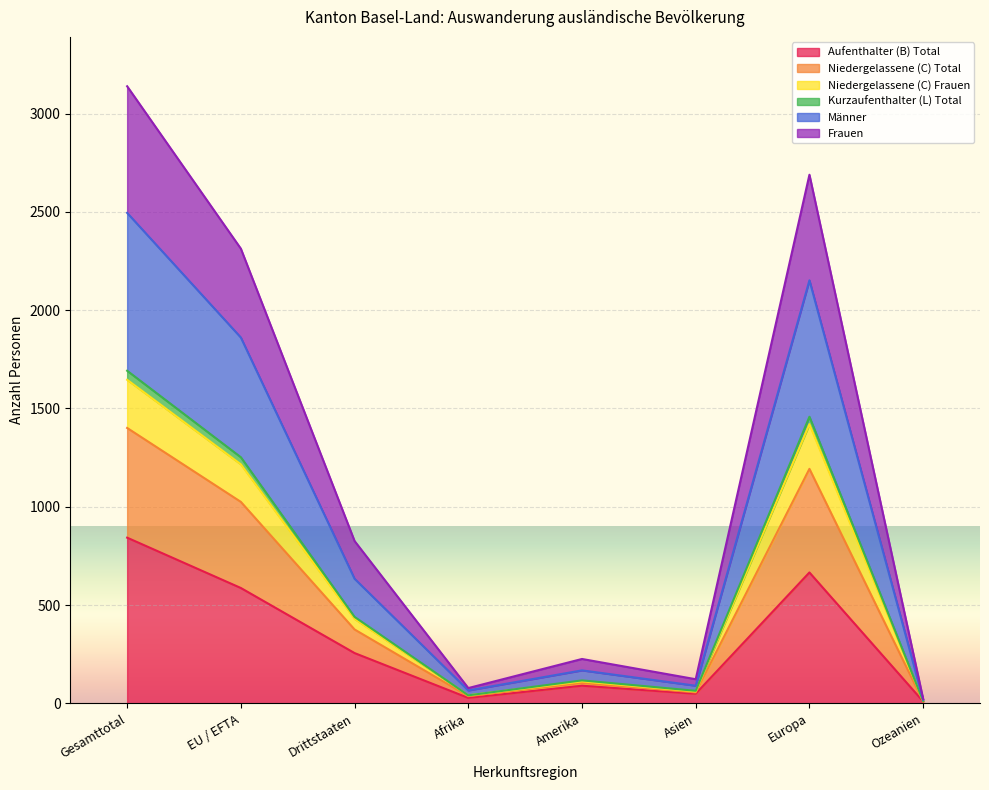

How many distinct data groups are displayed?

6